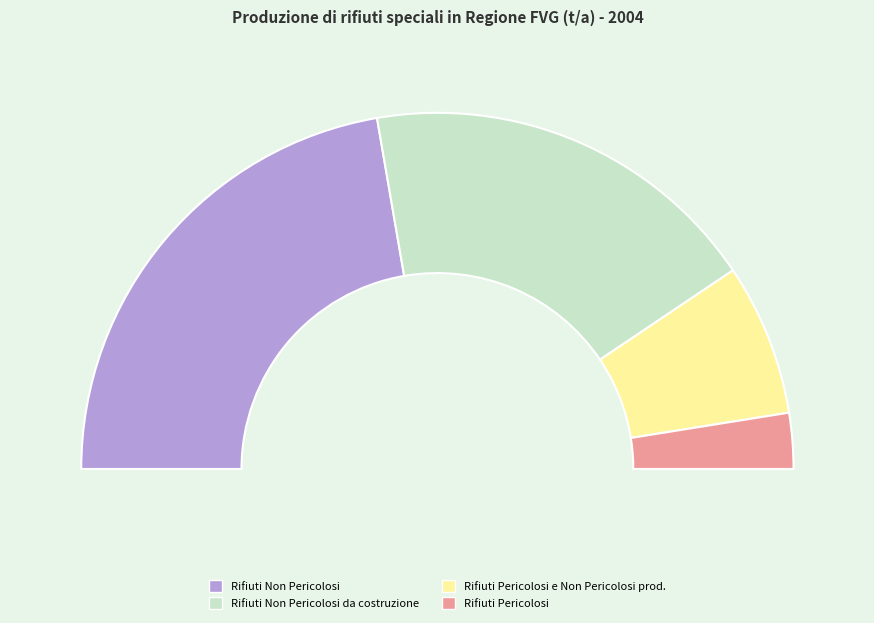

To the nearest percent, what portion does Rifiuti Pericolosi represent?

5%